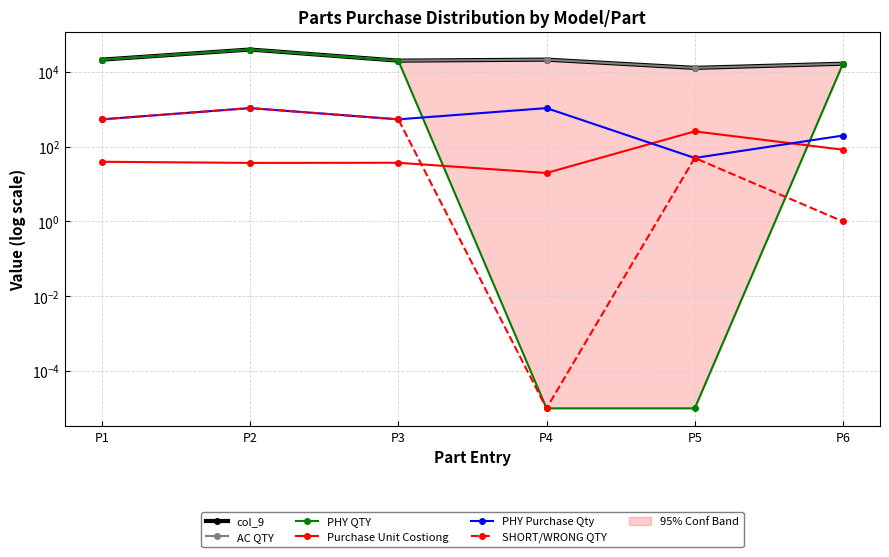

How many lines are shown in the chart?

6